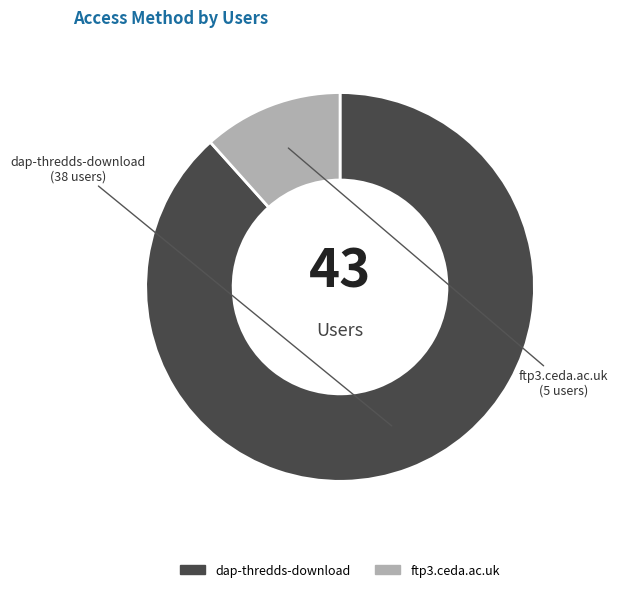

Rank the categories by value from lowest to highest.

ftp3.ceda.ac.uk, dap-thredds-download